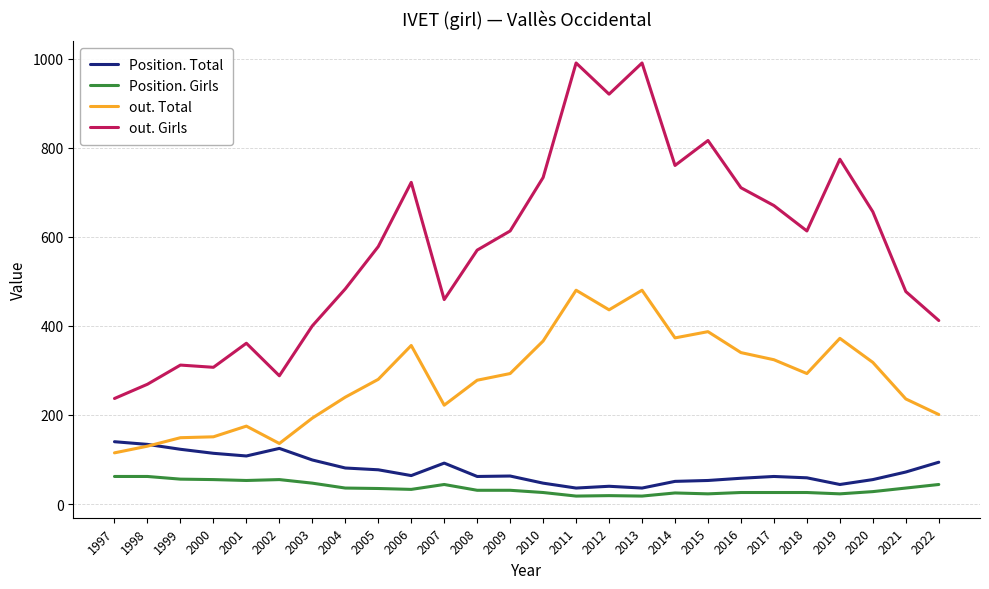

At 2007, list the series in order from smallest to largest.

Position. Girls, Position. Total, out. Total, out. Girls